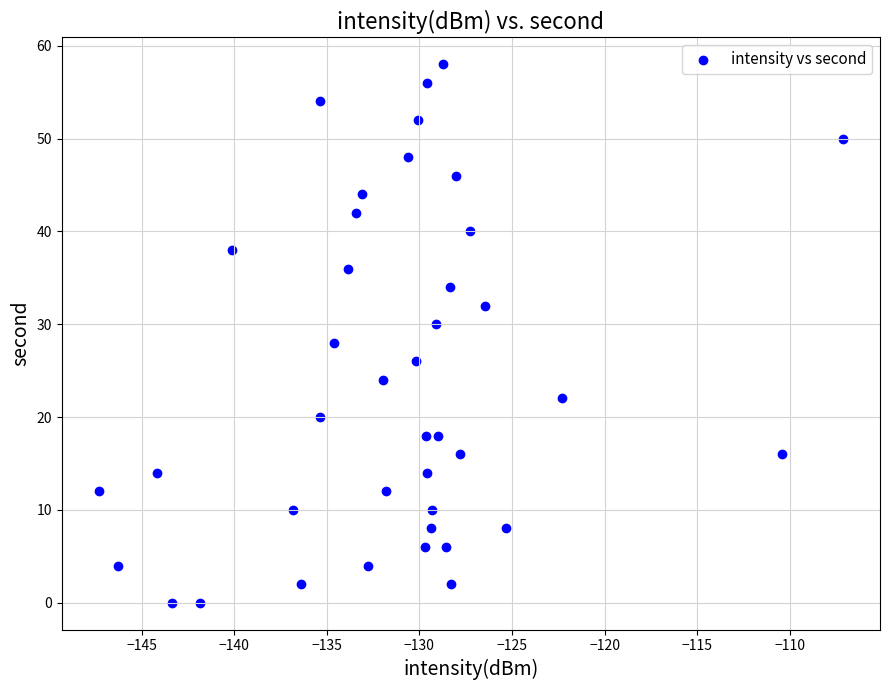

What is the range of Y values (max minus min)?

58